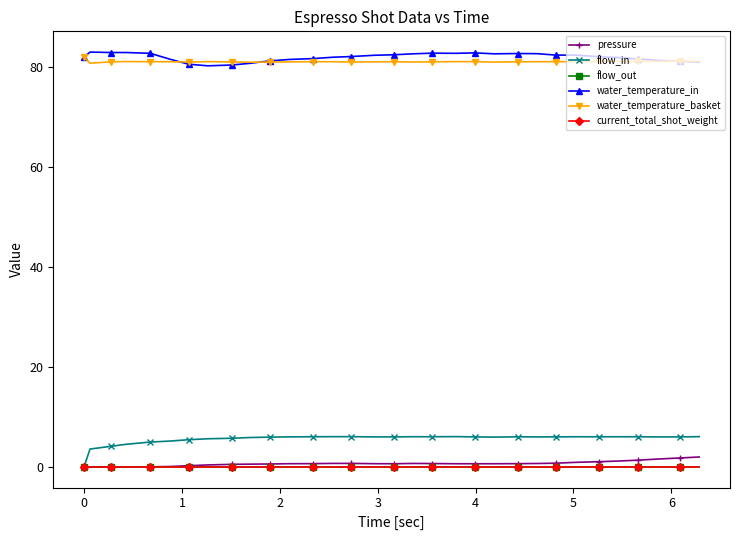

Rank the series by their maximum value, from lowest to highest.

flow_out, current_total_shot_weight, pressure, flow_in, water_temperature_basket, water_temperature_in